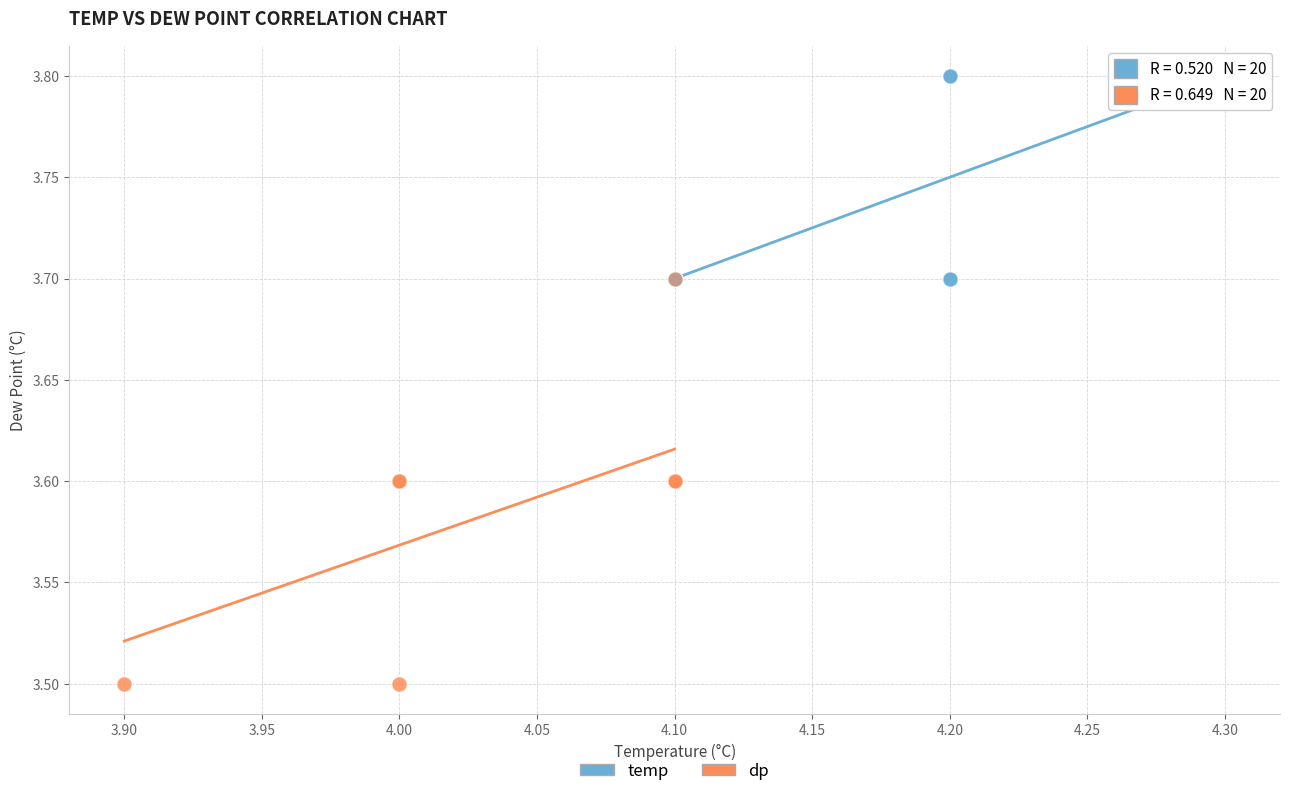

Which series has the widest spread of Y values?

dp